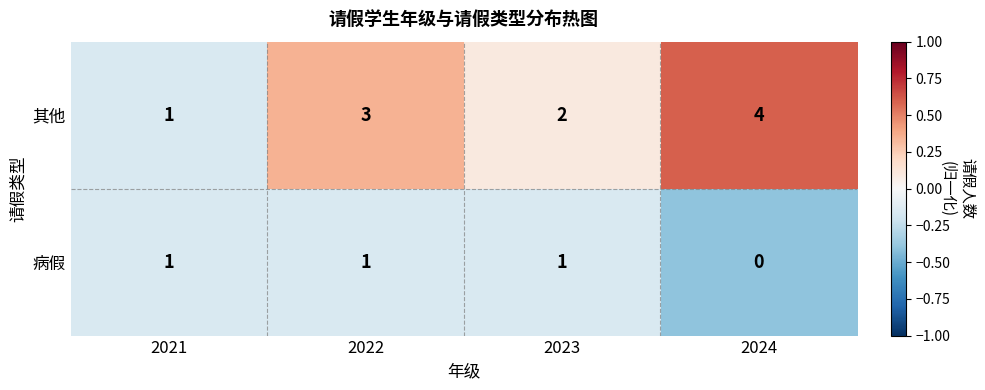

Which label corresponds to the largest value in the chart?

2024